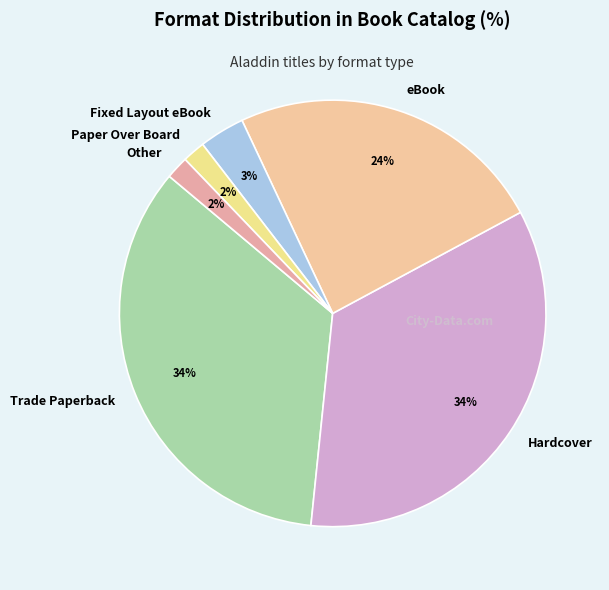

To the nearest percent, what is the average slice percentage?

17%